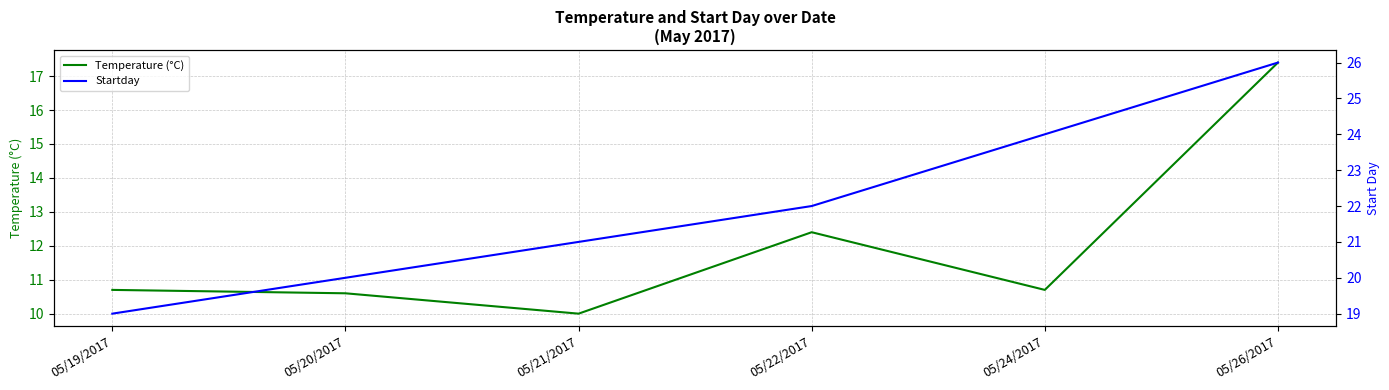

Reading left to right, extract all data points from this chart.

Temperature (°C): 10.7	10.6	10.0	12.4	10.7	17.4
Startday: 19.0	20.0	21.0	22.0	24.0	26.0